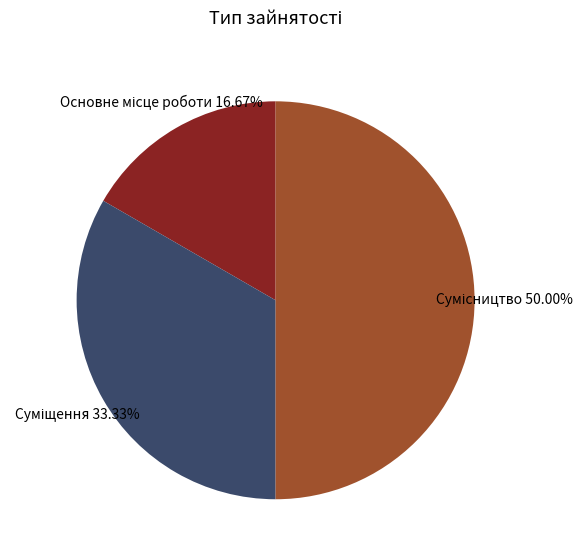

To the nearest percent, what is the average slice percentage?

33%